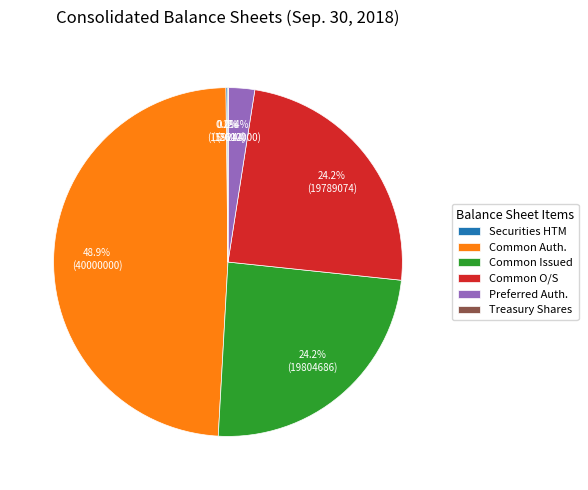

What is the largest slice in the pie chart?

Common Auth.